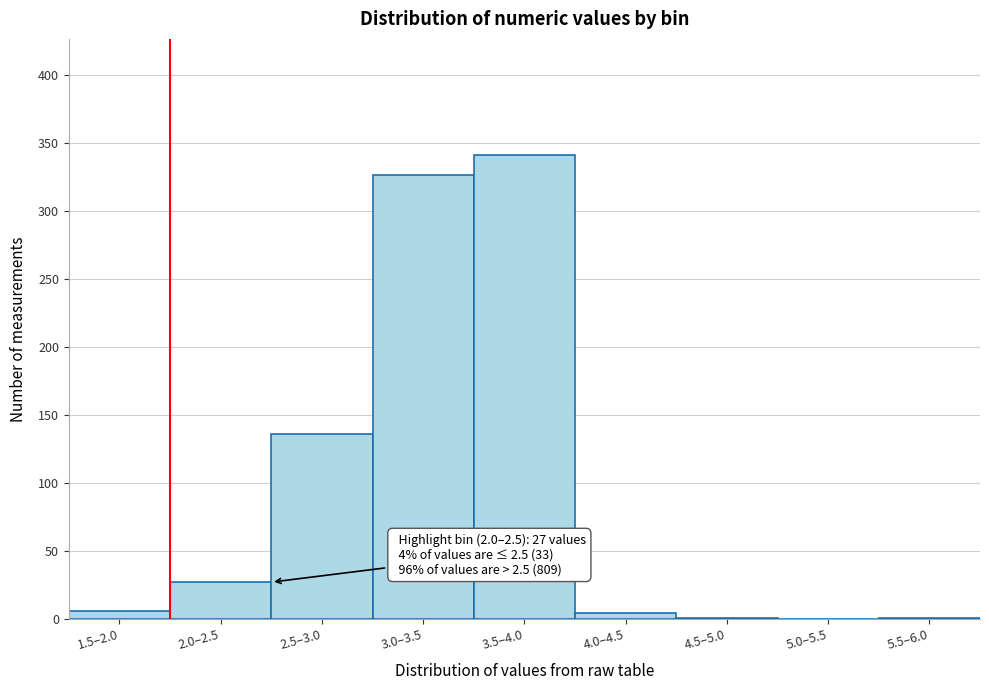

What is the greatest value displayed?

341